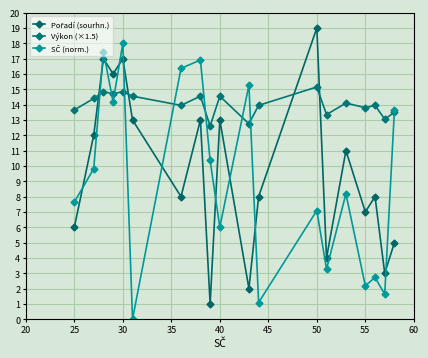

Which series has the widest spread of values?

Pořadí (sourhn.)